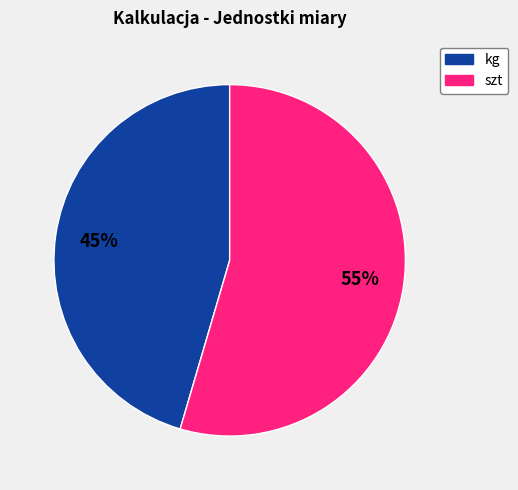

To the nearest percent, what is the average slice percentage?

50%